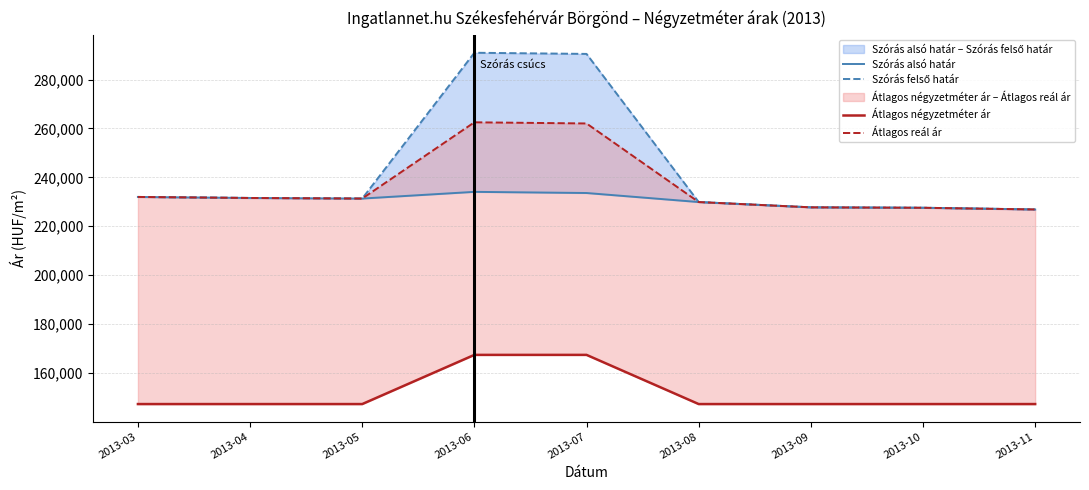

Reading left to right, what are all the values shown in this chart?

Szórás alsó határ: 231984	231564	231324	234065	233592	229897	227732	227558	226865
Szórás felső határ: 231984	231564	231324	290955	290482	229897	227732	227558	226865
Átlagos négyzetméter ár: 147272	147272	147272	167386	167386	147272	147272	147272	147272
Átlagos reál ár: 231984	231564	231324	262510	262037	229897	227732	227558	226865